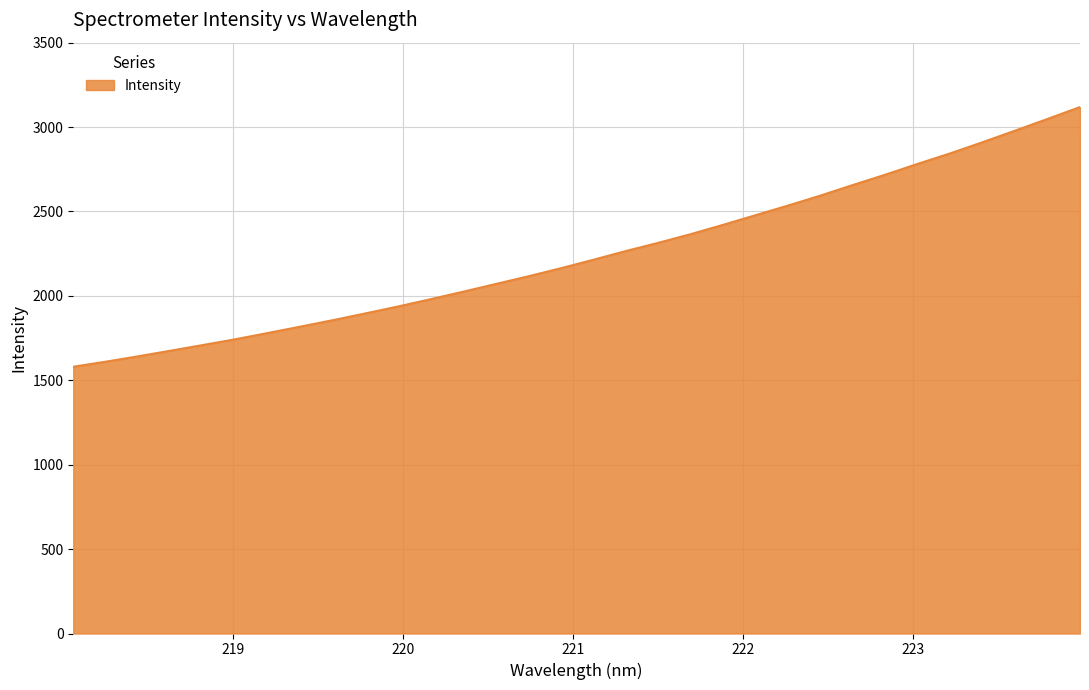

What is the maximum value shown in the chart?

3118.5